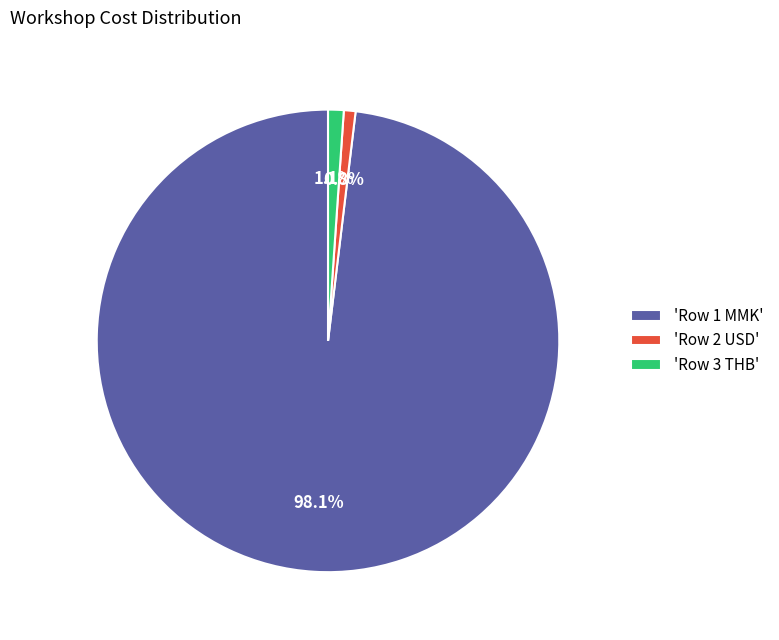

Is the sum of 'Row 3 THB' and 'Row 1 MMK' greater than half?

Yes